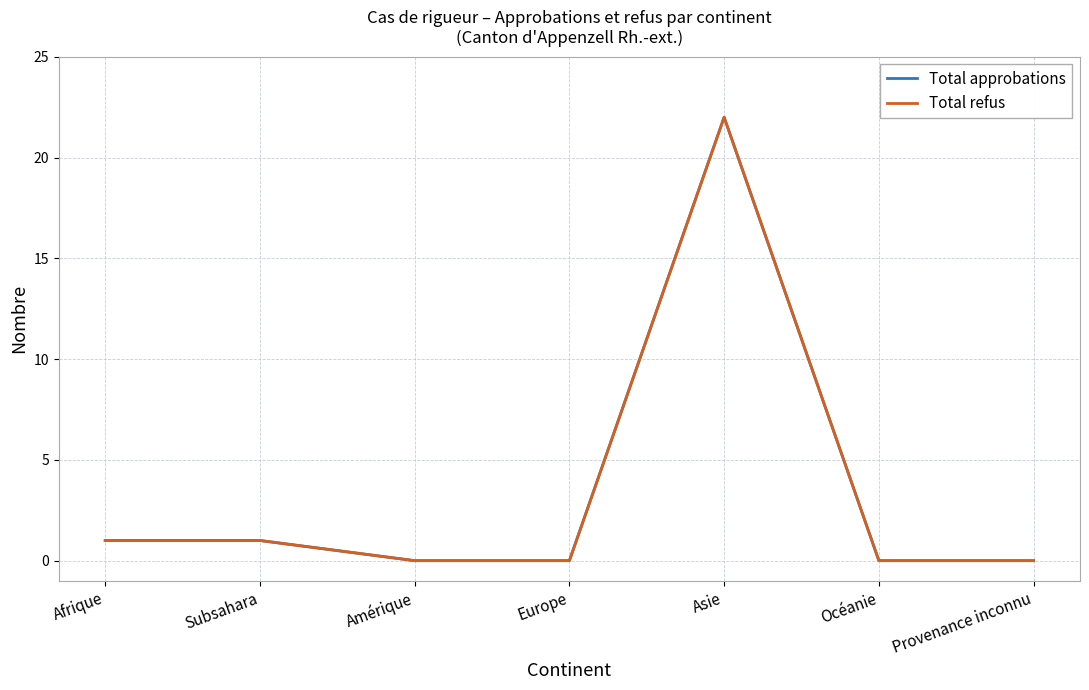

Which series has the largest range (max minus min)?

Total approbations